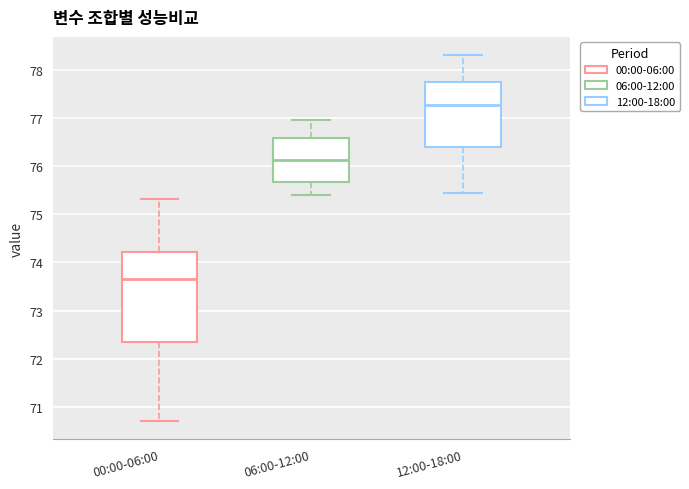

Which box has the lowest median line?

00:00-06:00